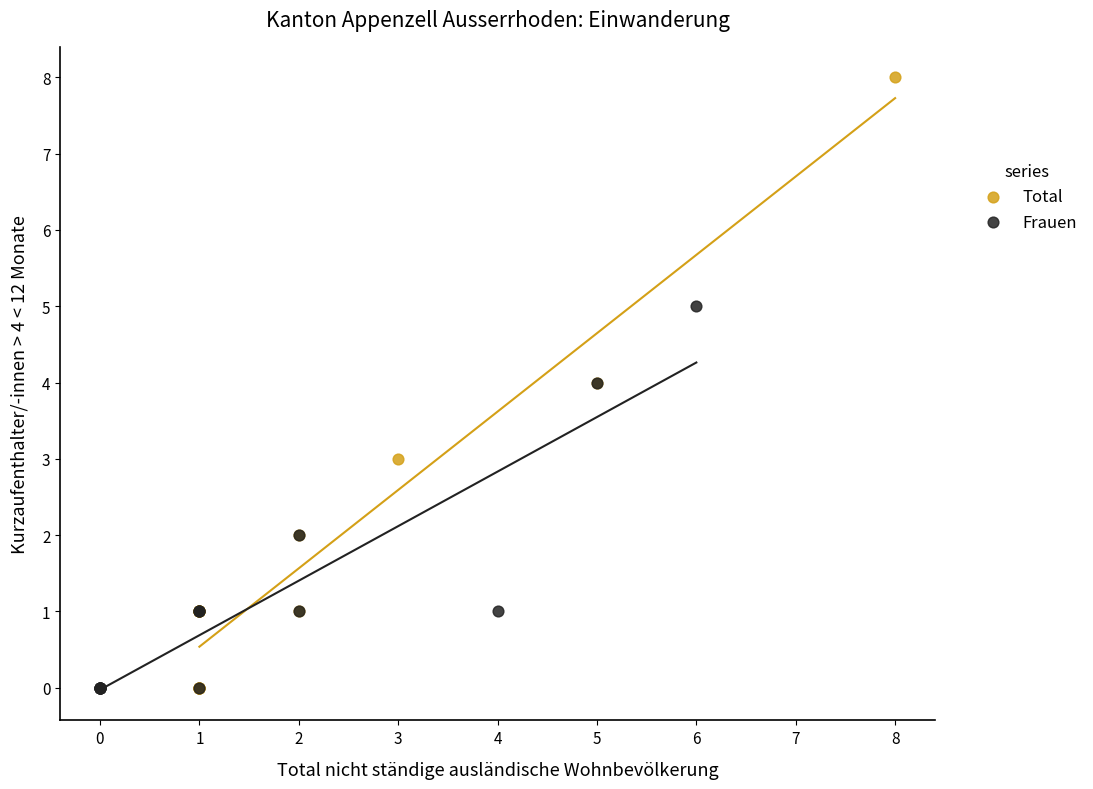

Which series reaches the maximum Y coordinate?

Total